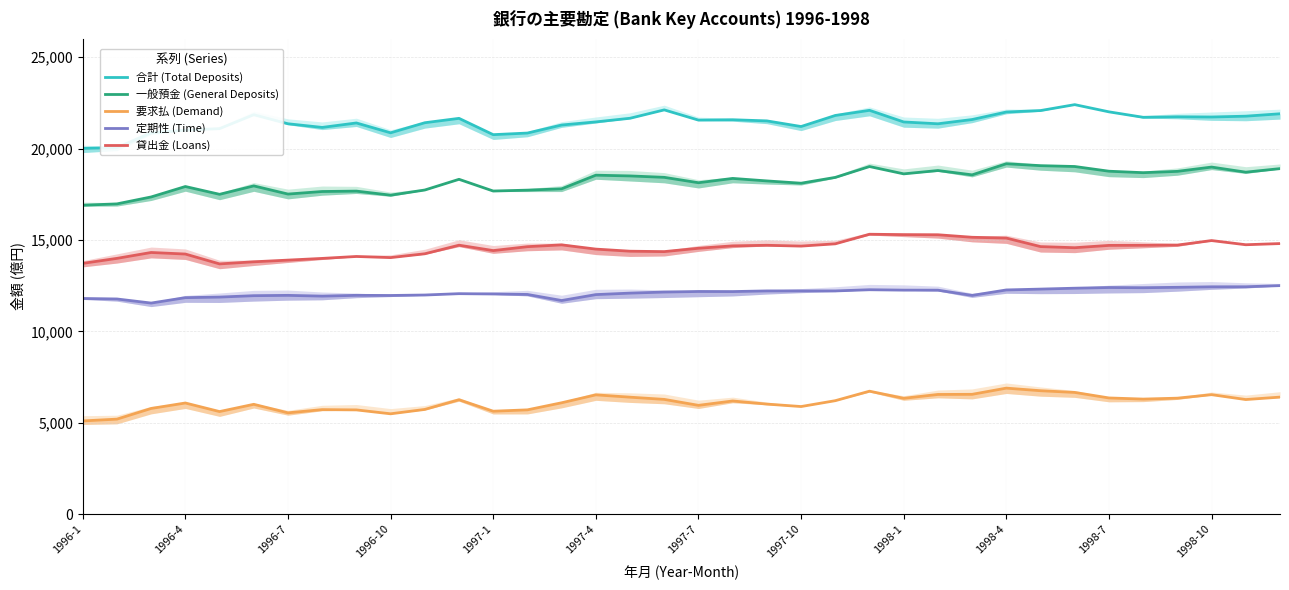

True or false: 定期性 (Time) and 要求払 (Demand) cross at least once.

False